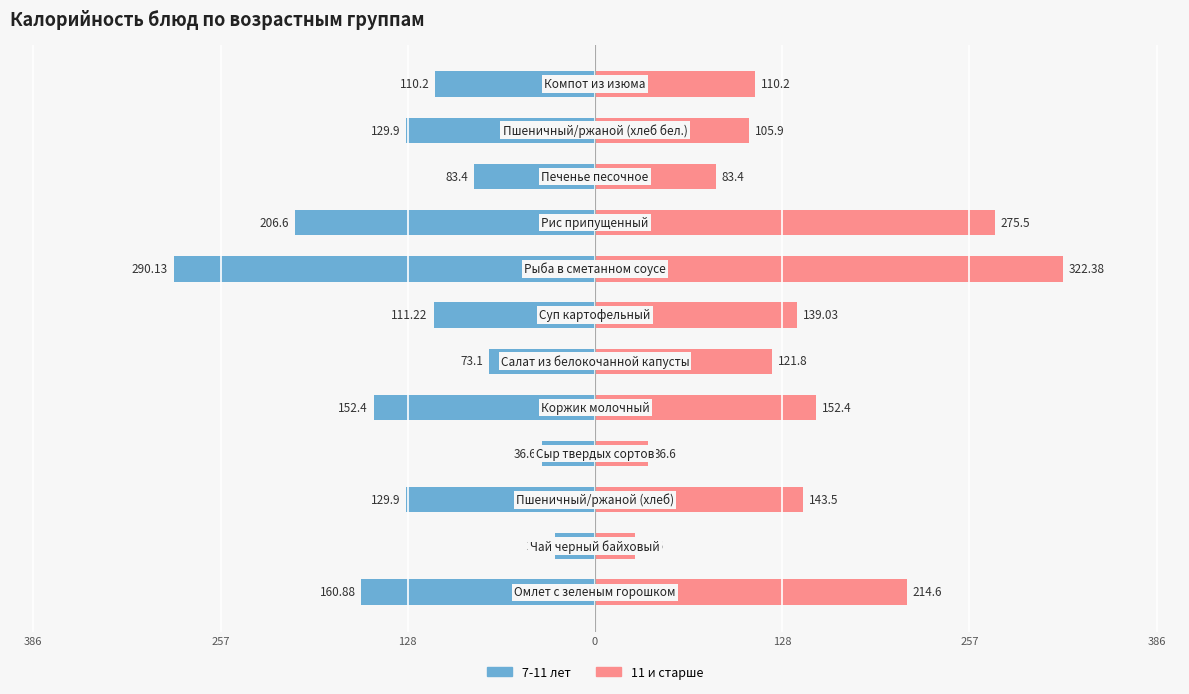

Reading right to left, transcribe all the data shown in this chart.

7-11 лет: -110.2	-129.9	-83.4	-206.6	-290.1	-111.2	-73.1	-152.4	-36.6	-129.9	-27.6	-160.9
11 и старше: 110.2	105.9	83.4	275.5	322.4	139.0	121.8	152.4	36.6	143.5	27.6	214.6